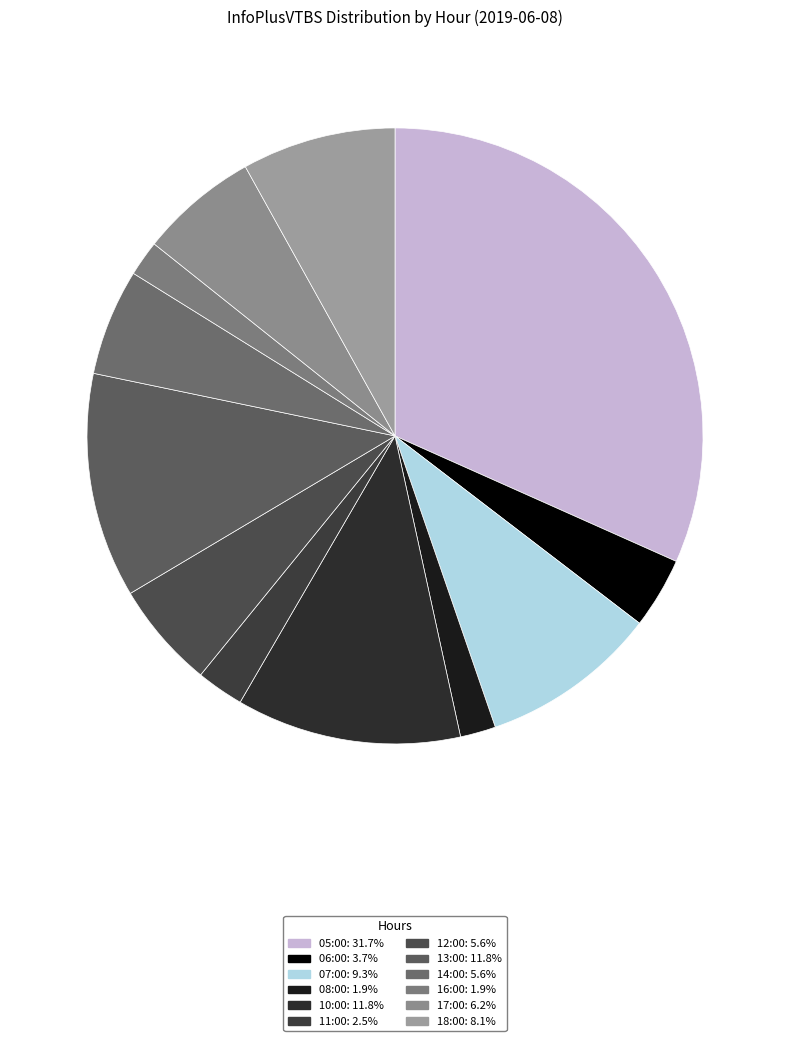

Which slice is the largest?

05:00